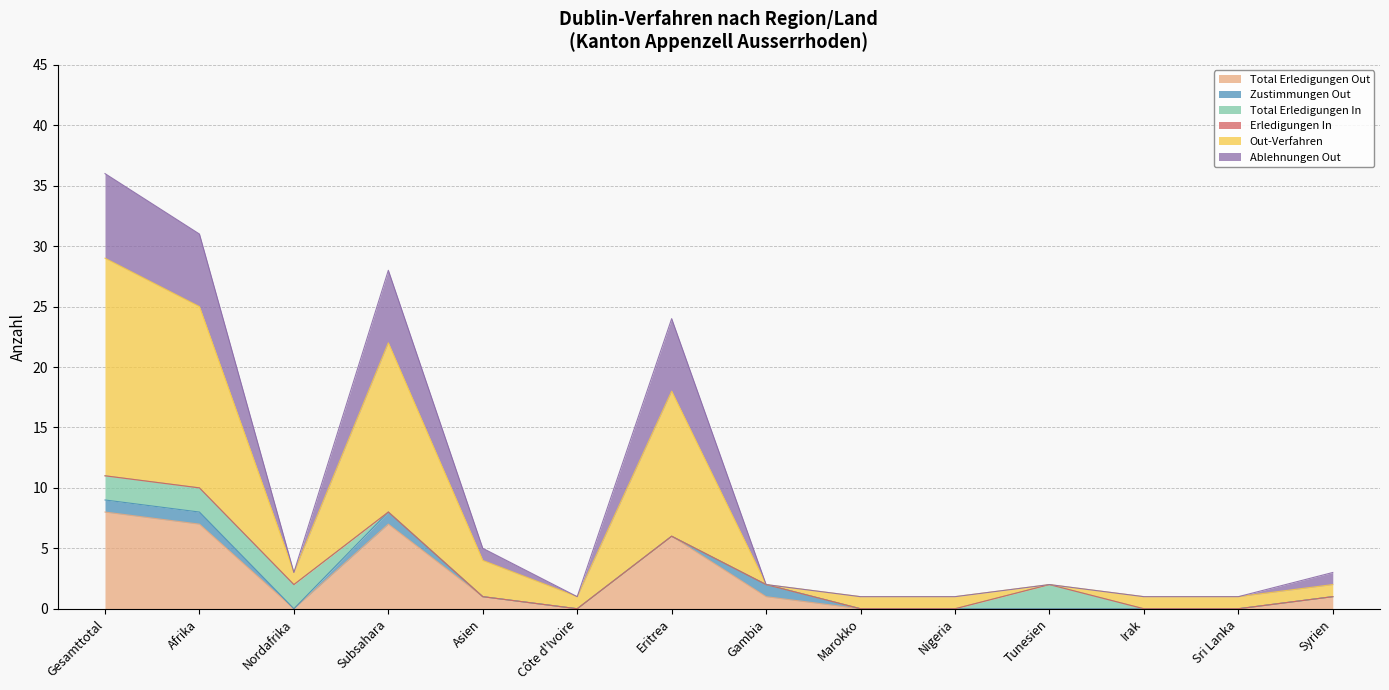

At which label is Total Erledigungen Out closest to 4?

Eritrea